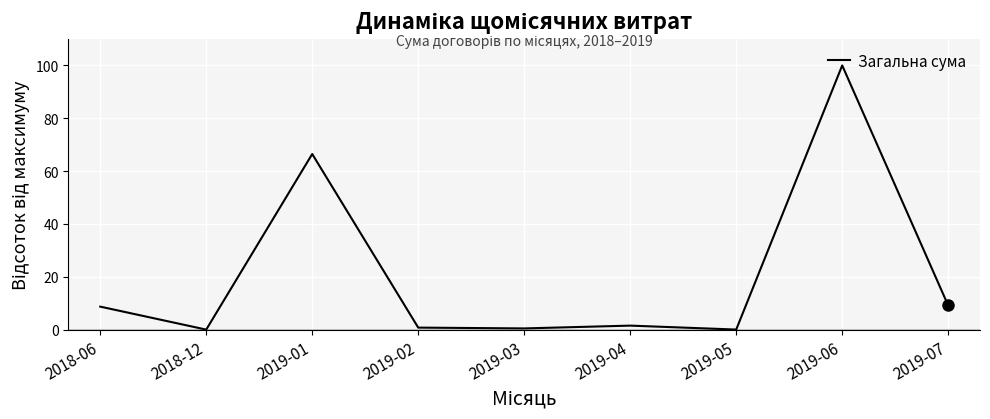

What is the difference between the maximum and minimum values?

99.9